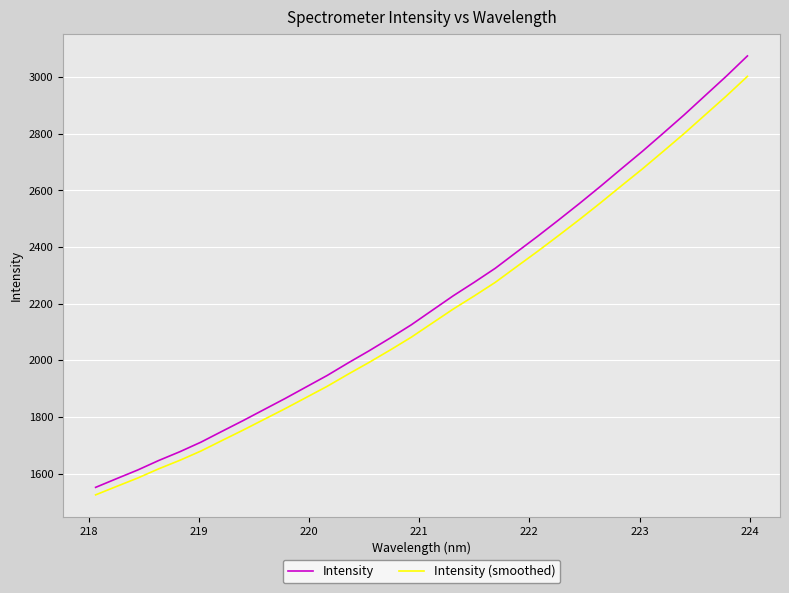

Reading left to right, transcribe all the data shown in this chart.

Intensity: 1551.0	1581.9	1612.4	1646.0	1676.9	1710.6	1748.8	1786.6	1825.7	1864.8	1905.5	1946.2	1990.6	2033.6	2078.5	2125.1	2176.5	2227.8	2275.6	2325.1	2381.3	2437.2	2494.9	2553.6	2614.2	2676.5	2738.2	2802.6	2867.7	2935.8	3003.8	3075.1
Intensity (smoothed): 1524.5	1554.4	1584.0	1616.6	1646.6	1679.3	1716.3	1753.0	1791.0	1828.8	1868.3	1907.8	1950.9	1992.6	2036.2	2081.3	2131.2	2181.0	2227.3	2275.3	2329.9	2384.1	2440.0	2497.0	2555.8	2616.2	2676.0	2738.5	2801.7	2867.7	2933.7	3002.8